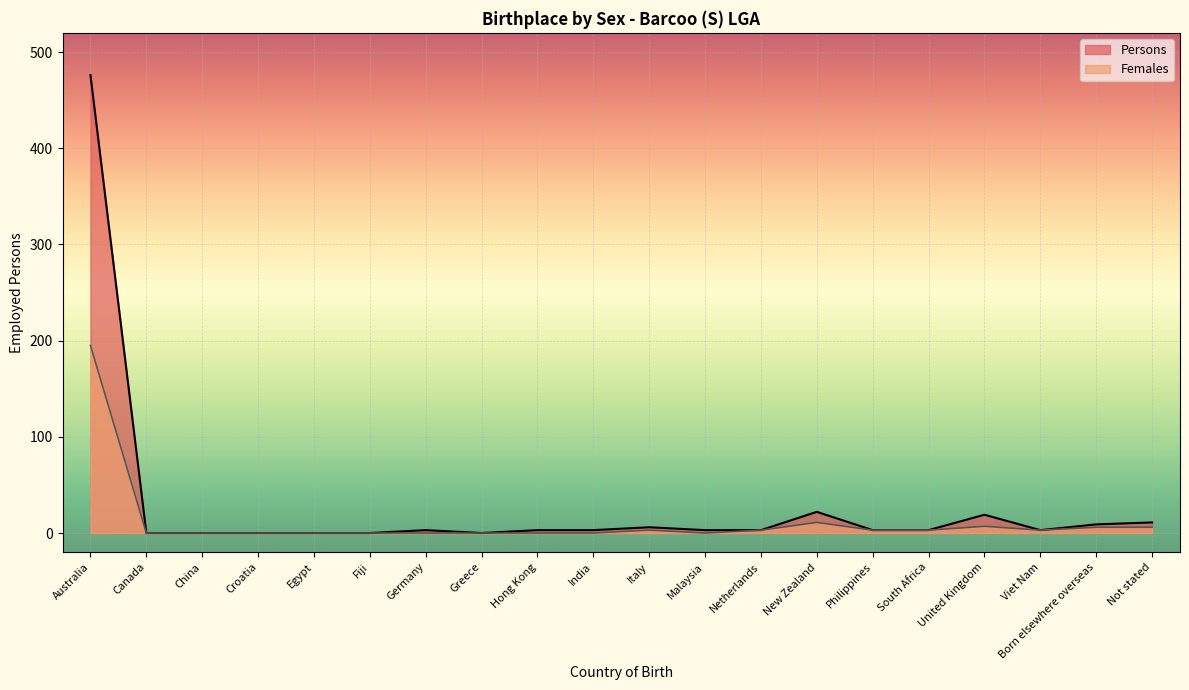

True or false: Persons and Females cross at least once.

False